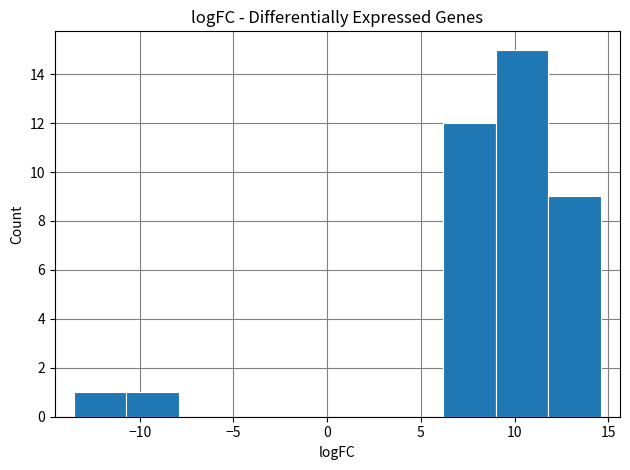

Which range on the x-axis has the tallest bar?

9.0 to 12.0